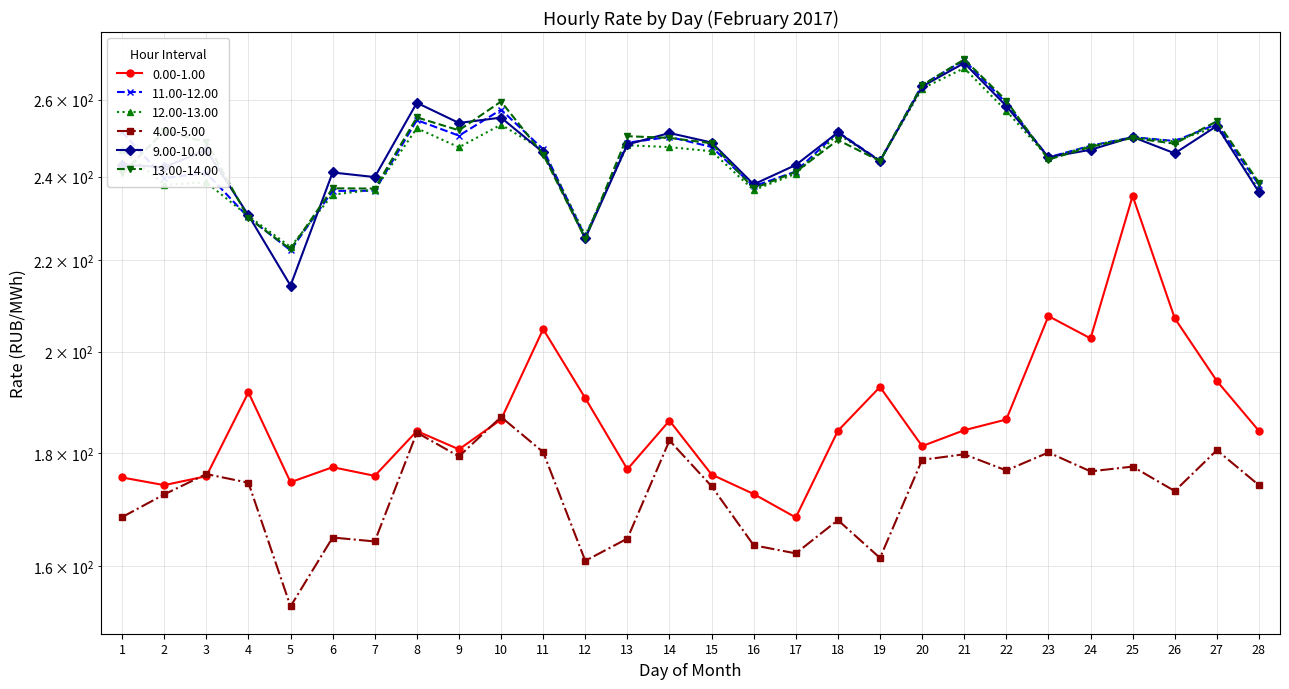

Between 21 and 28, which is larger?

21